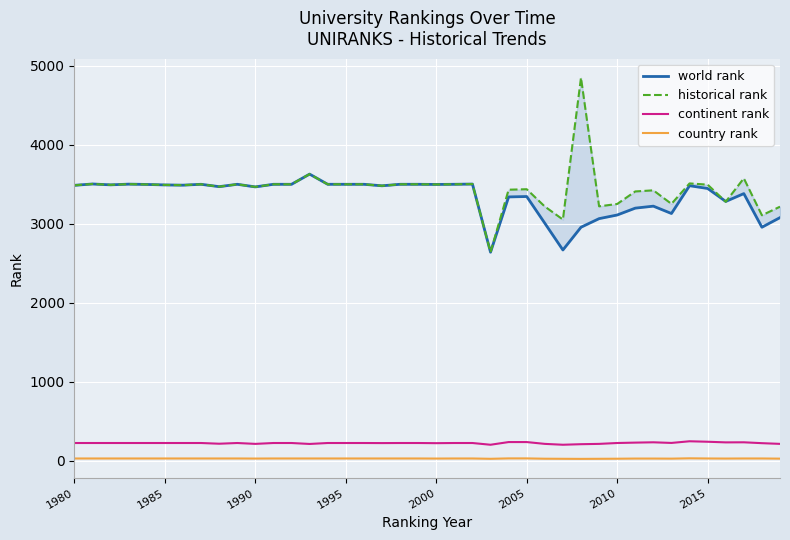

How many data points in world rank are above 3487?

19